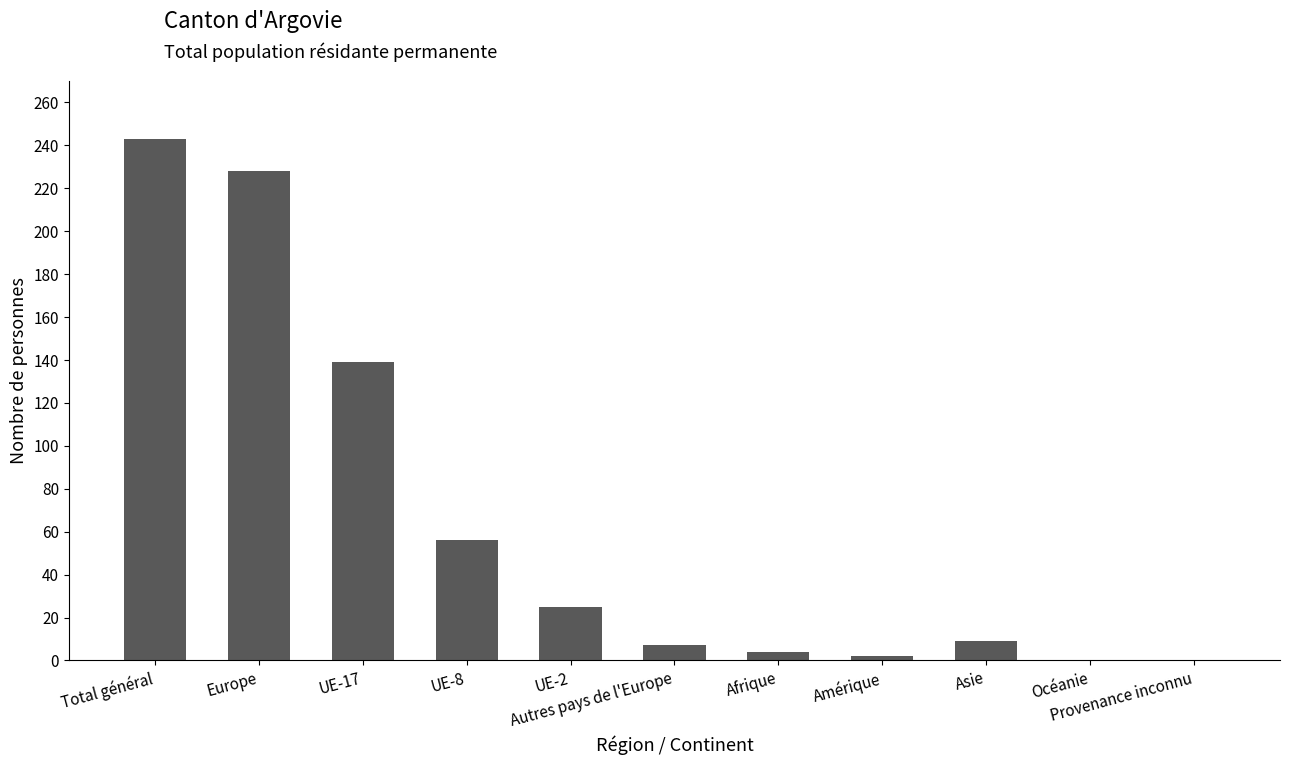

What is the sum of all values?

713